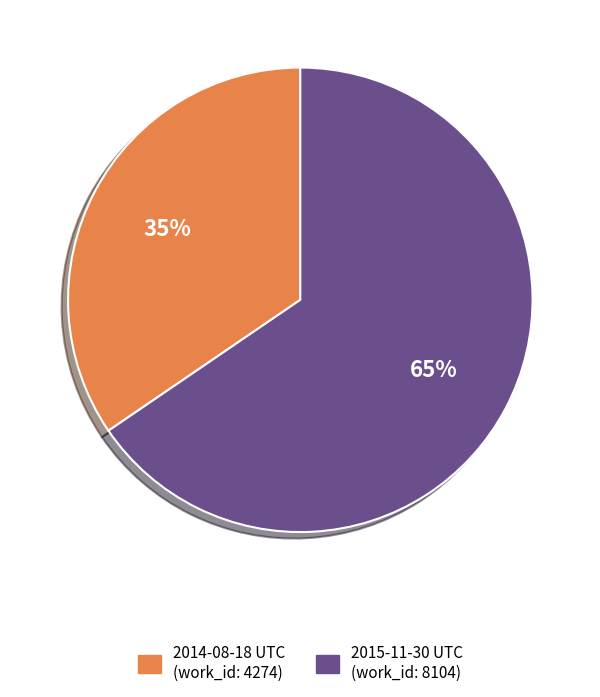

Does any single category account for the majority?

Yes